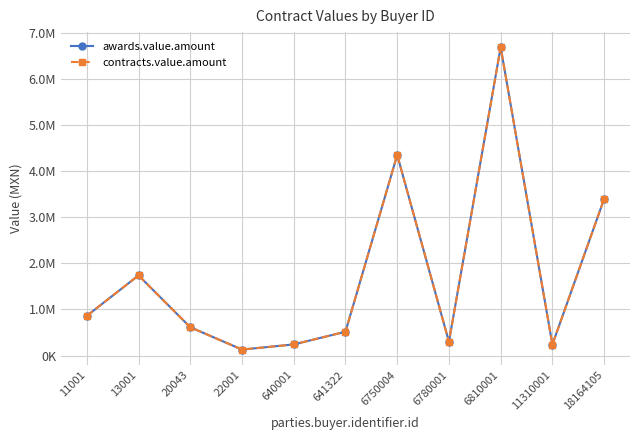

Does the chart have visible grid lines?

Yes